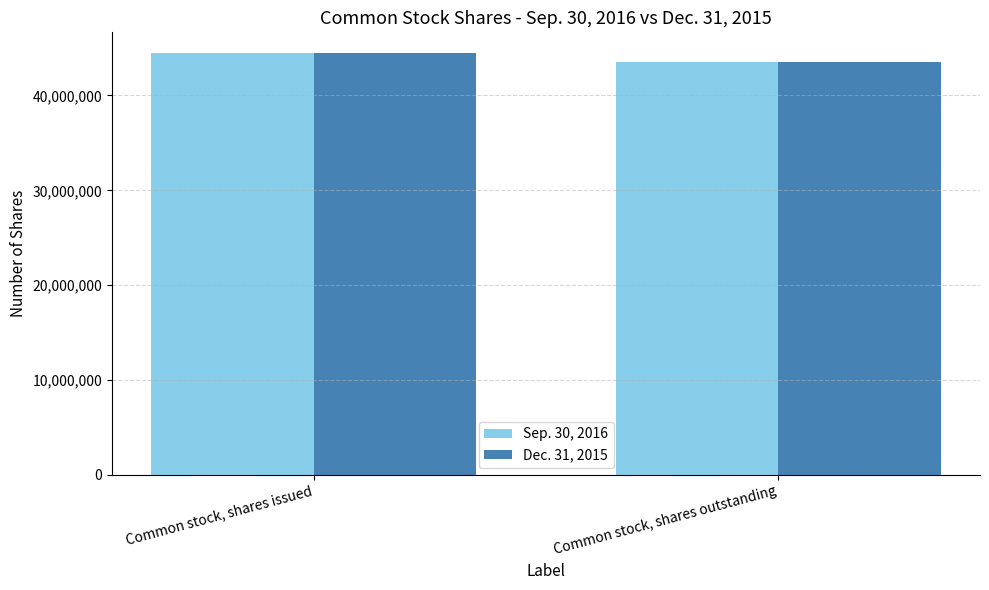

What is the value of the Dec. 31, 2015 bar at the 1st from the left?

44438214